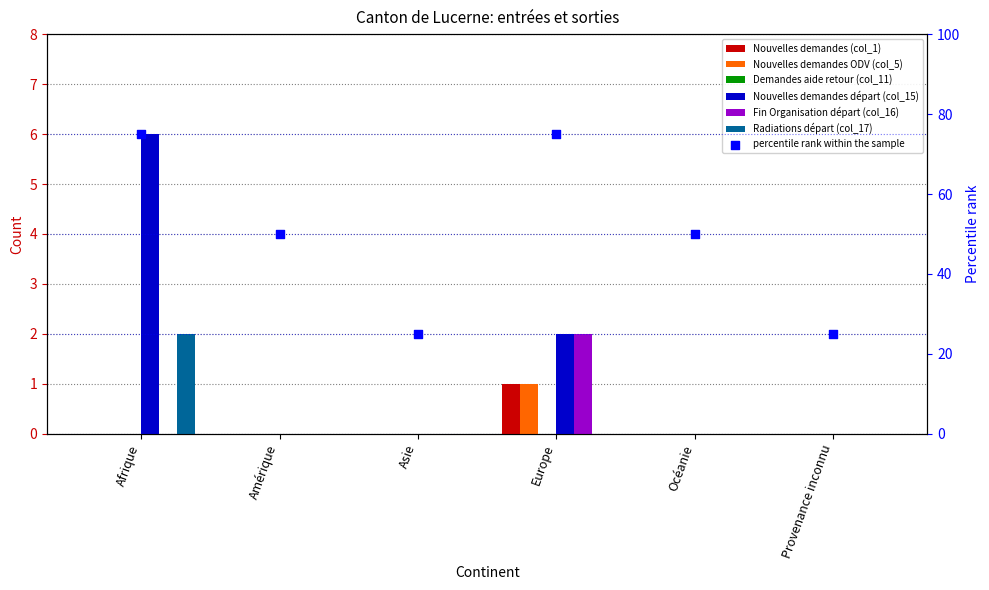

Which series reaches the minimum Y coordinate?

Nouvelles demandes (col_1)